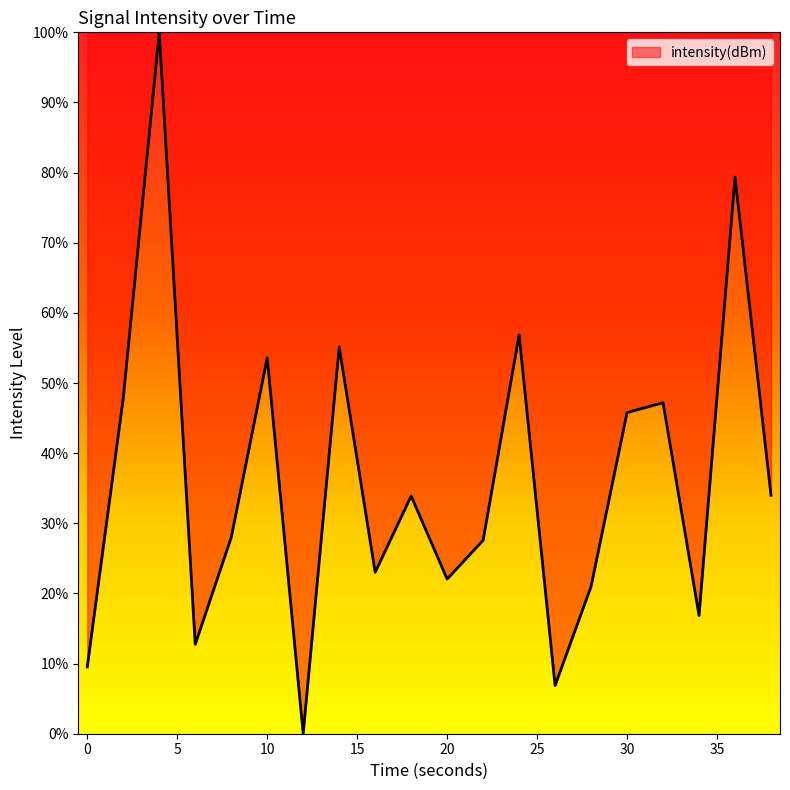

Does the chart display data point markers on the line(s)?

No